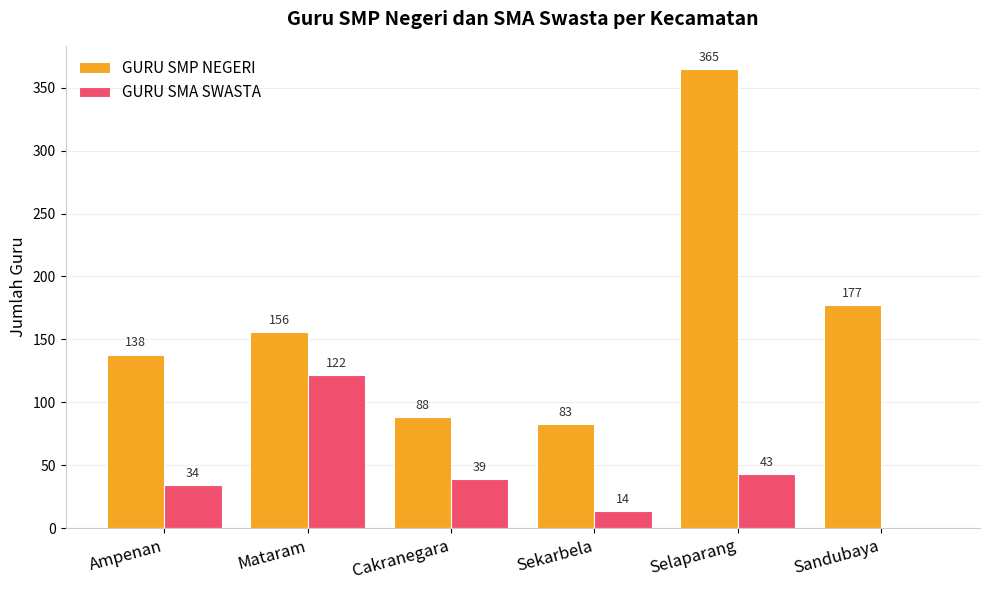

What is the total value across all series at Mataram?

278